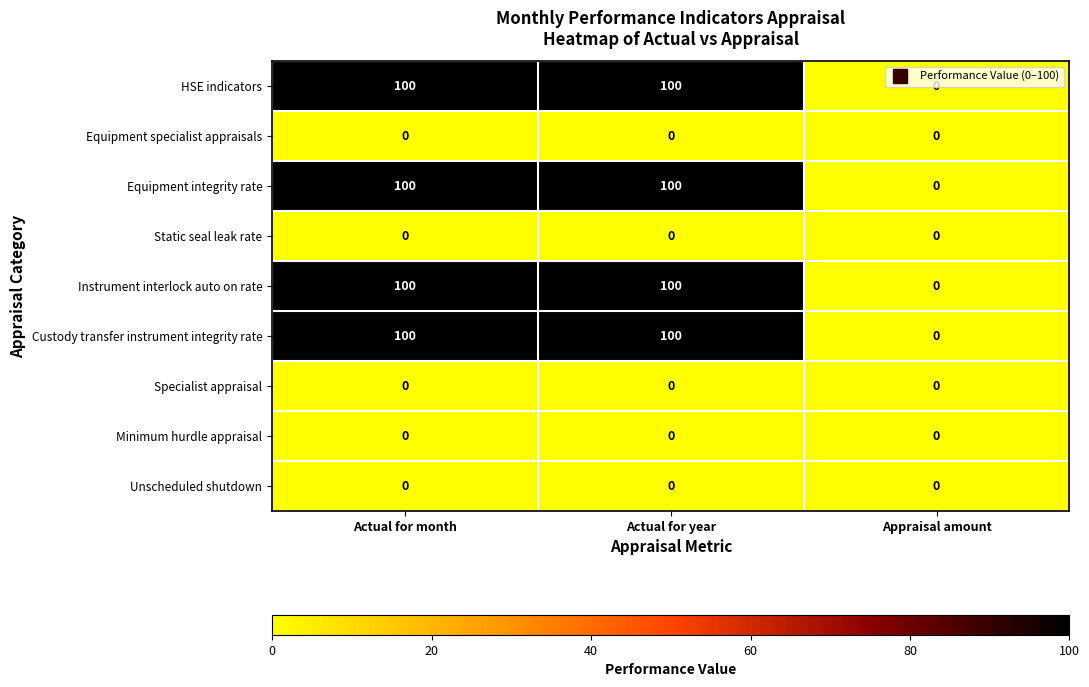

What is the difference between the highest and lowest values at Actual for month?

100